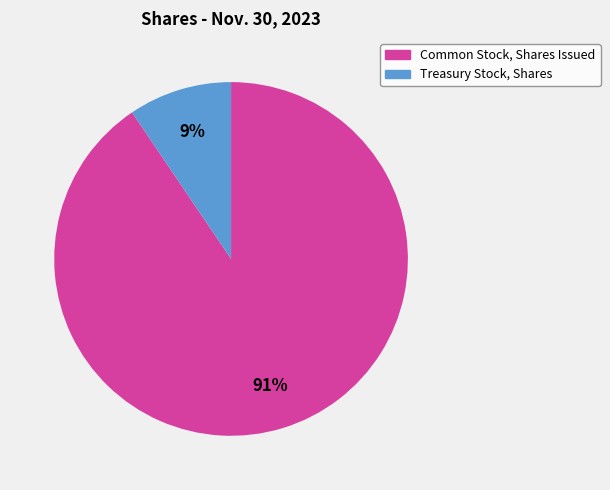

To the nearest percent, what percentage of the pie is Treasury Stock, Shares?

9%